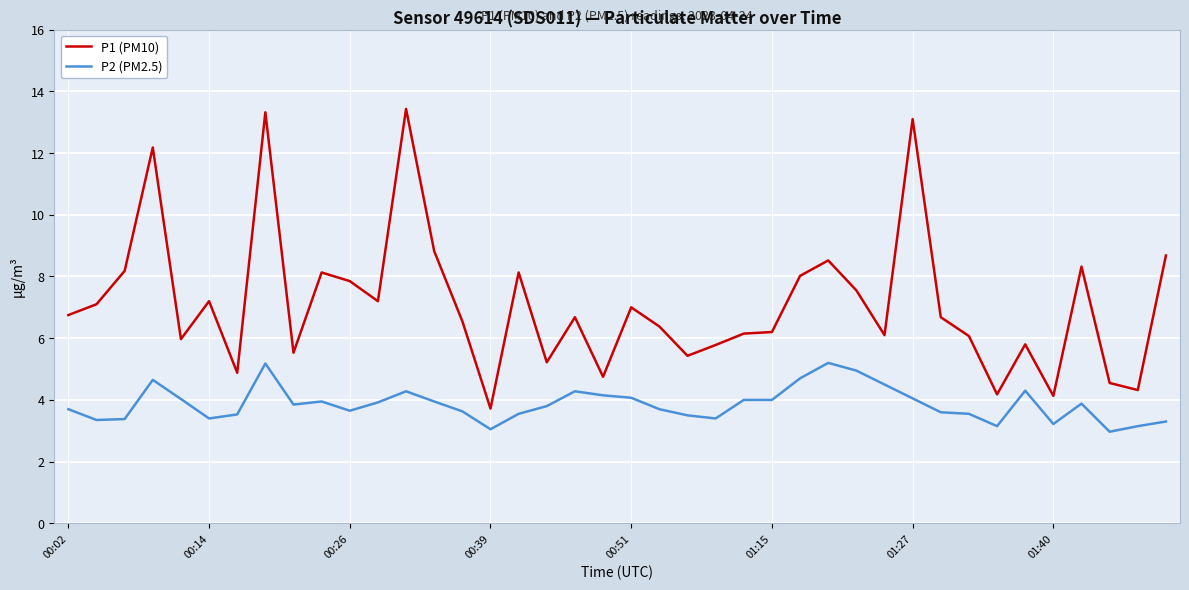

What is the maximum value shown in the chart?

13.4